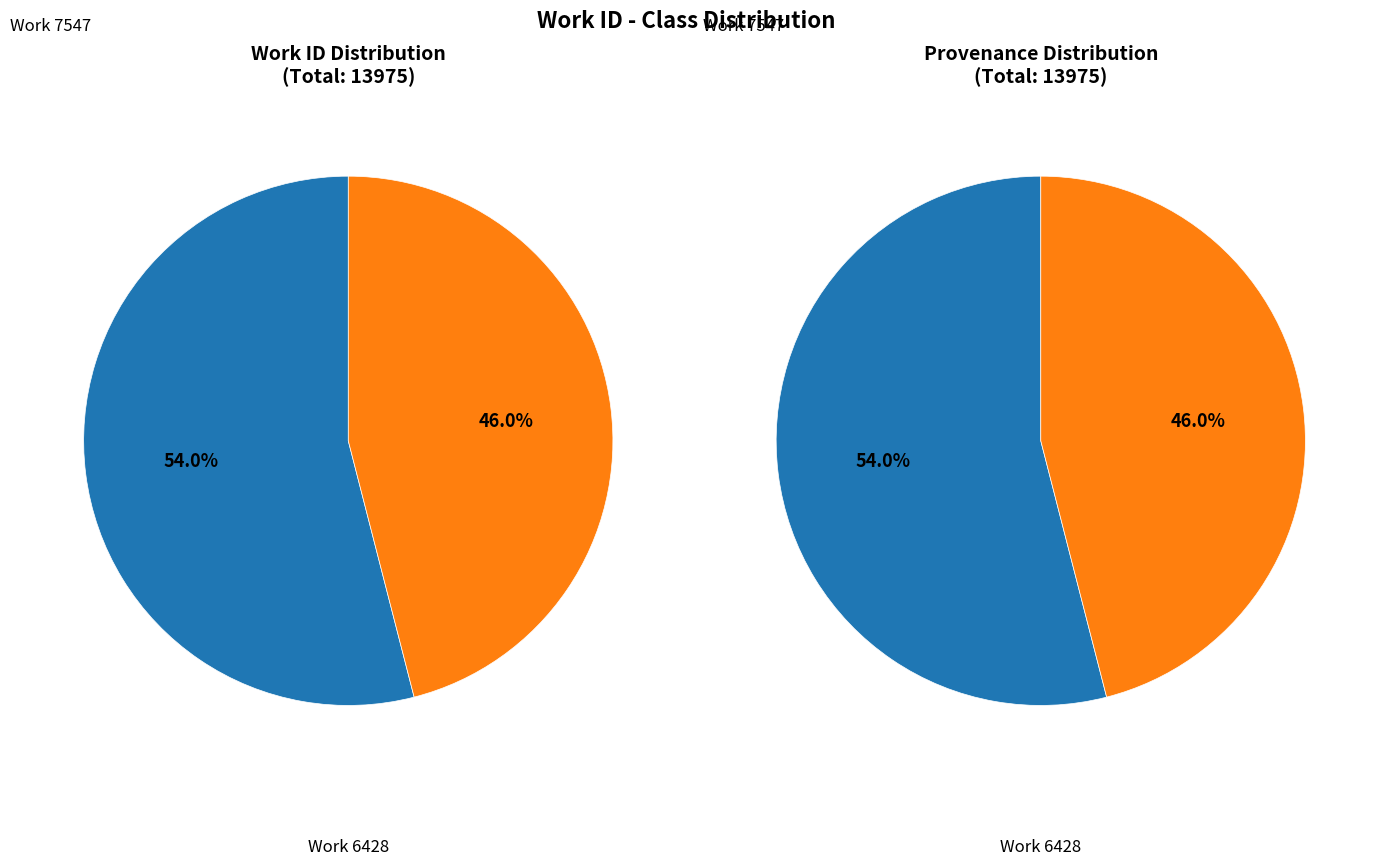

True or false: Work 6428 accounts for 58% of the total.

False